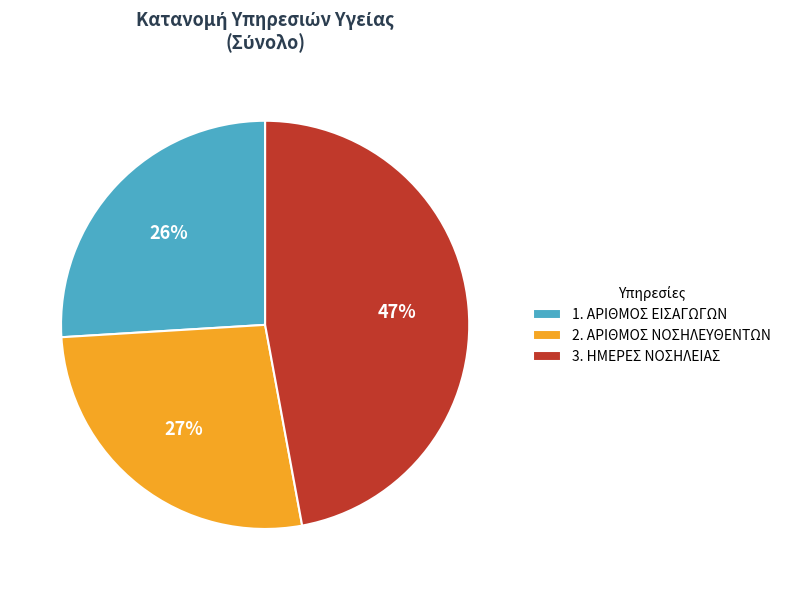

Which category has the smallest portion of the pie?

1. ΑΡΙΘΜΟΣ ΕΙΣΑΓΩΓΩΝ